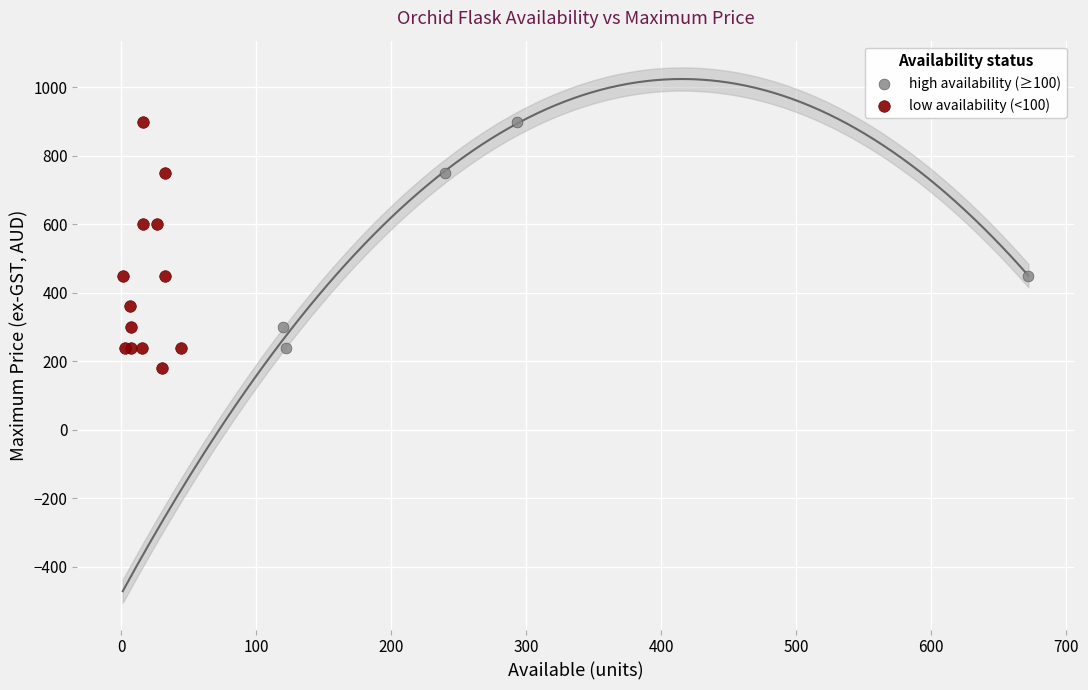

Which series reaches the minimum Y coordinate?

low availability (<100)